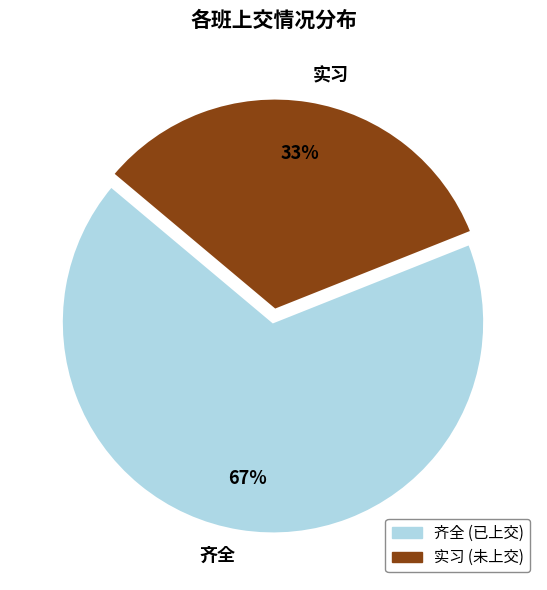

True or false: 齐全 accounts for 61% of the total.

False